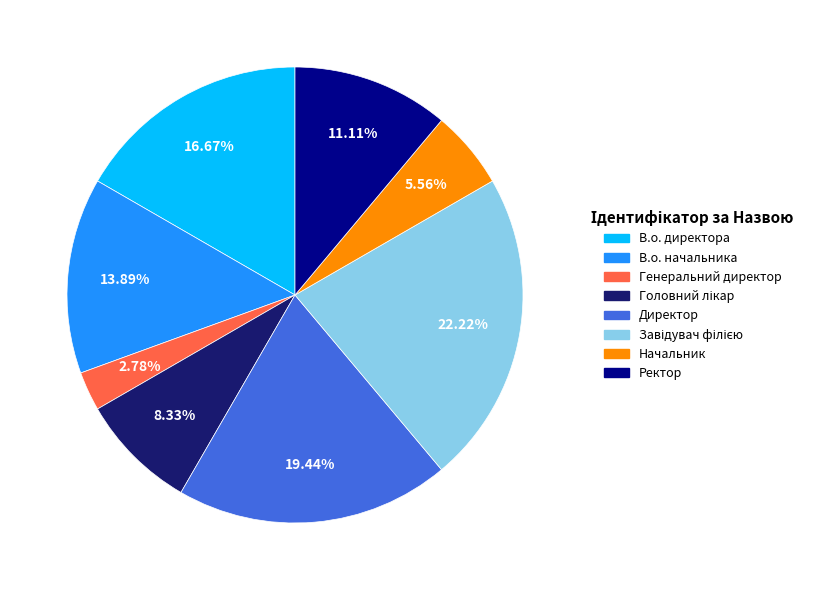

Is Генеральний директор the majority of the pie?

No